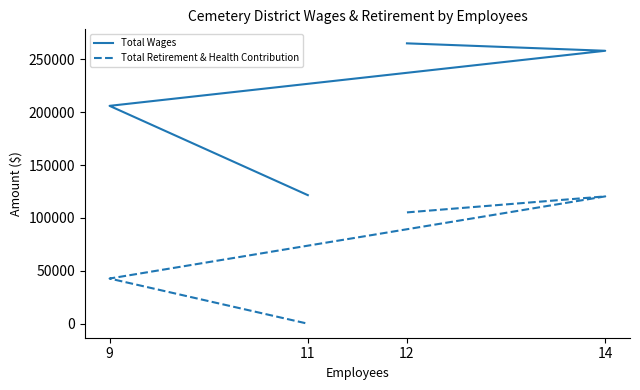

True or false: Total Retirement & Health Contribution has a value of 61518 at 12.

False